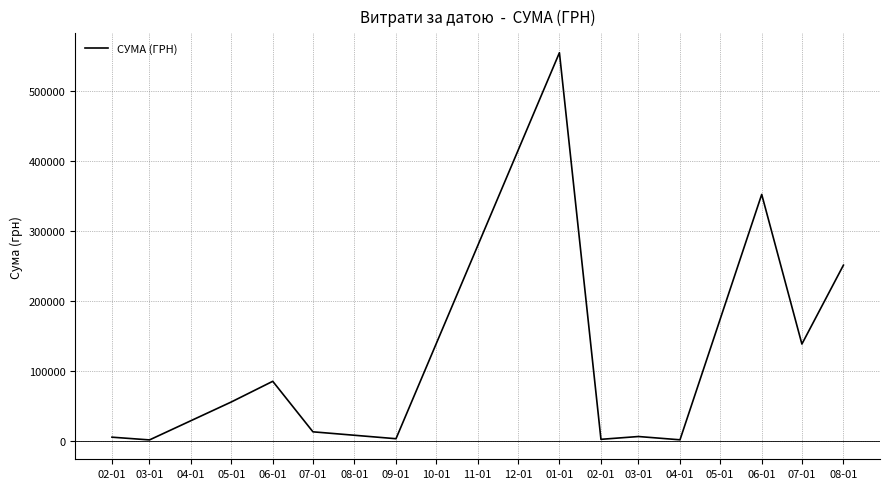

How many lines are shown in the chart?

1